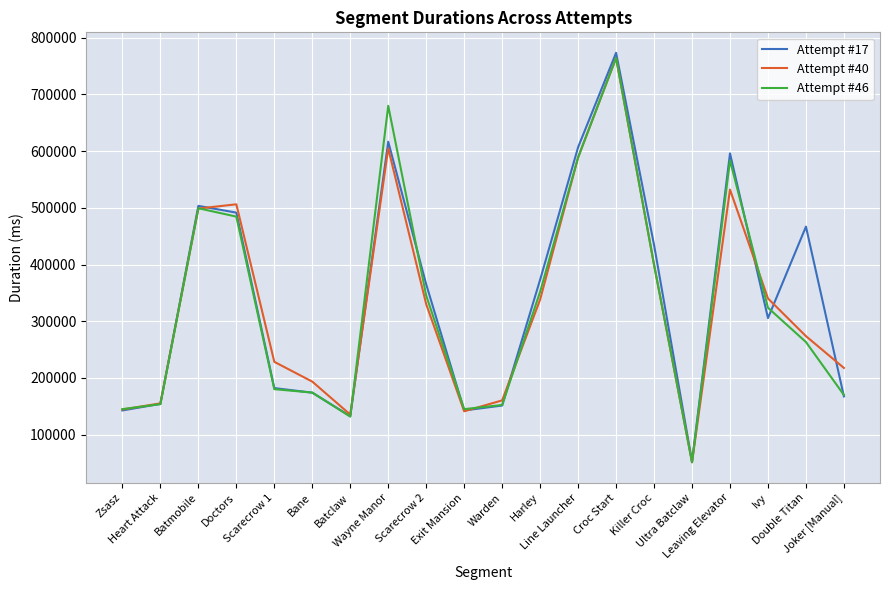

How many interior local peaks does the Attempt #17 series have?

5